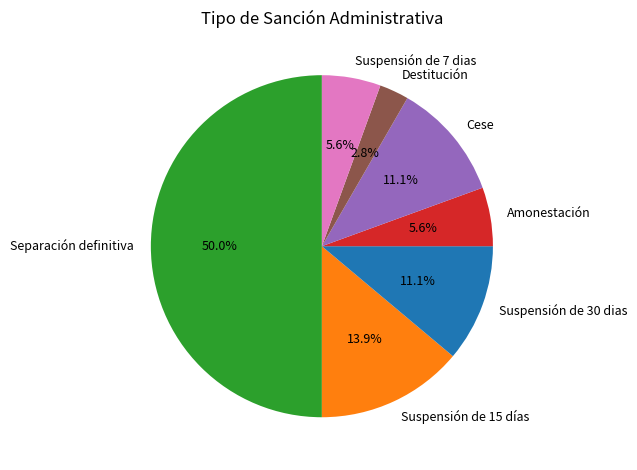

Count the number of slices in the pie.

7